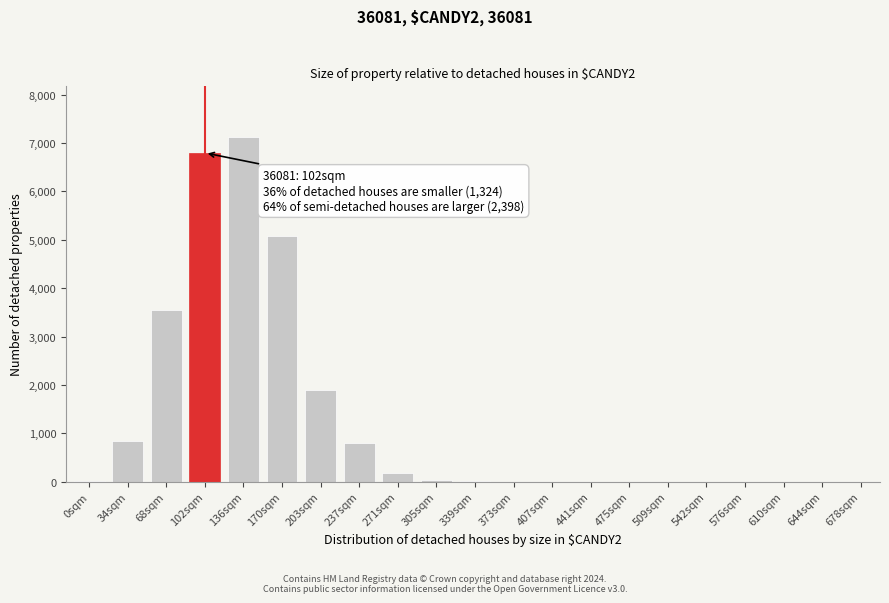

Which label corresponds to the largest value in the chart?

136sqm